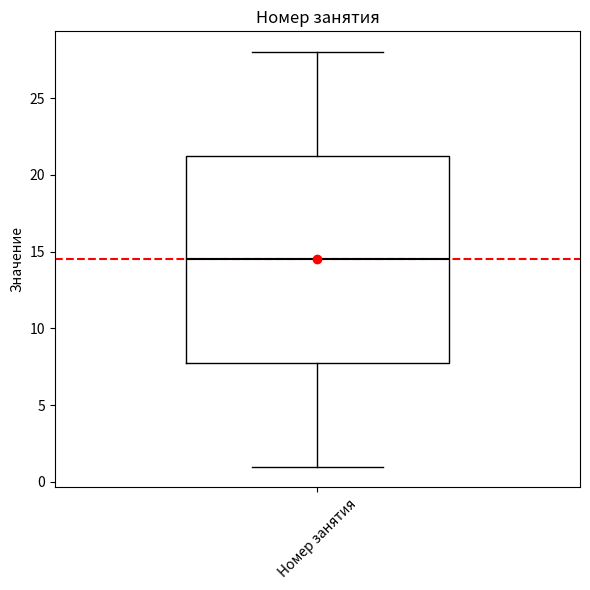

Where does the median line of the box for Номер занятия sit on the y-axis? The values are not printed on the chart, so give them approximately, as read against the axis.

14.5